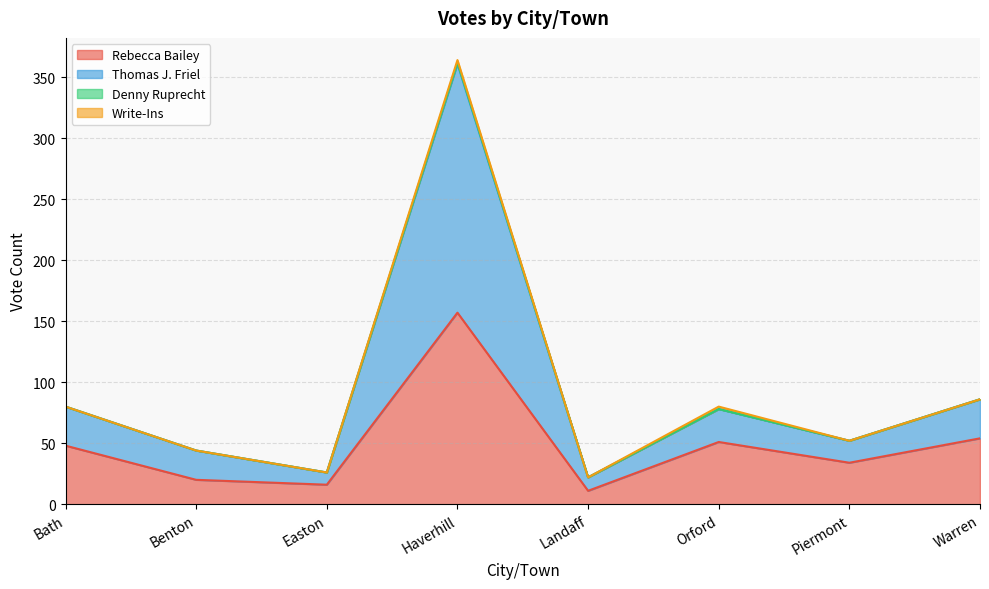

Is it true that Rebecca Bailey equals 21 at Bath?

False